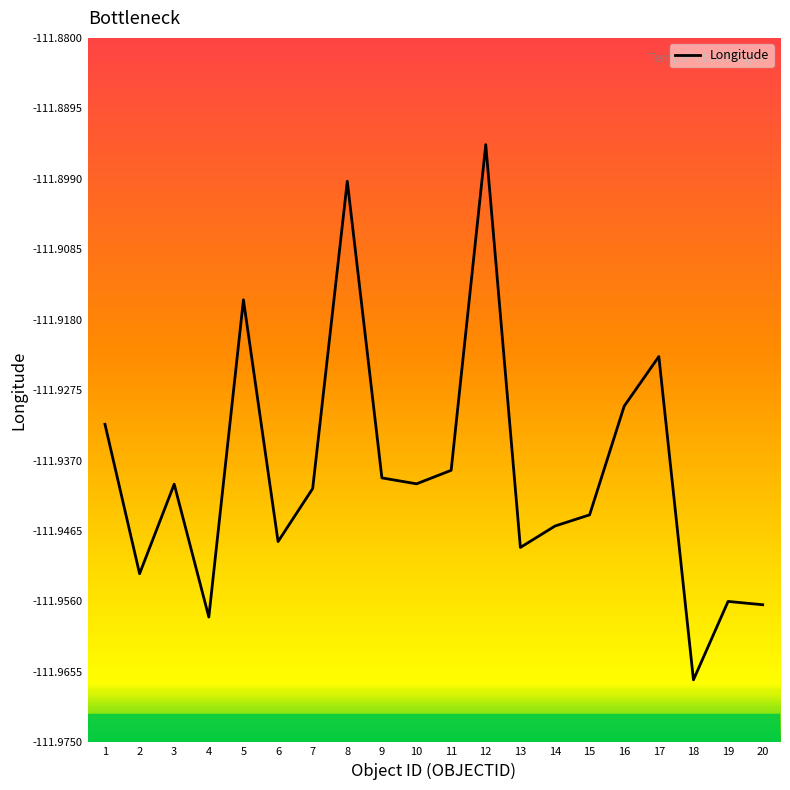

Is it true that the value at 7 is -111.9?

True